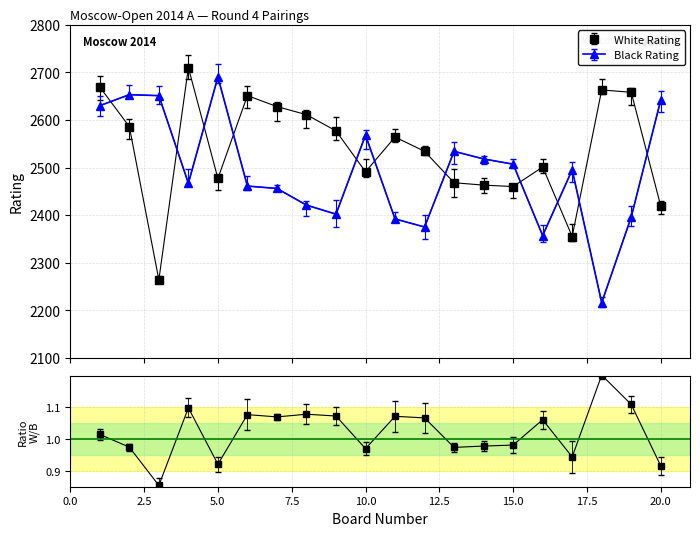

The value of Black Rating at 6 is 2461. True or false?

True